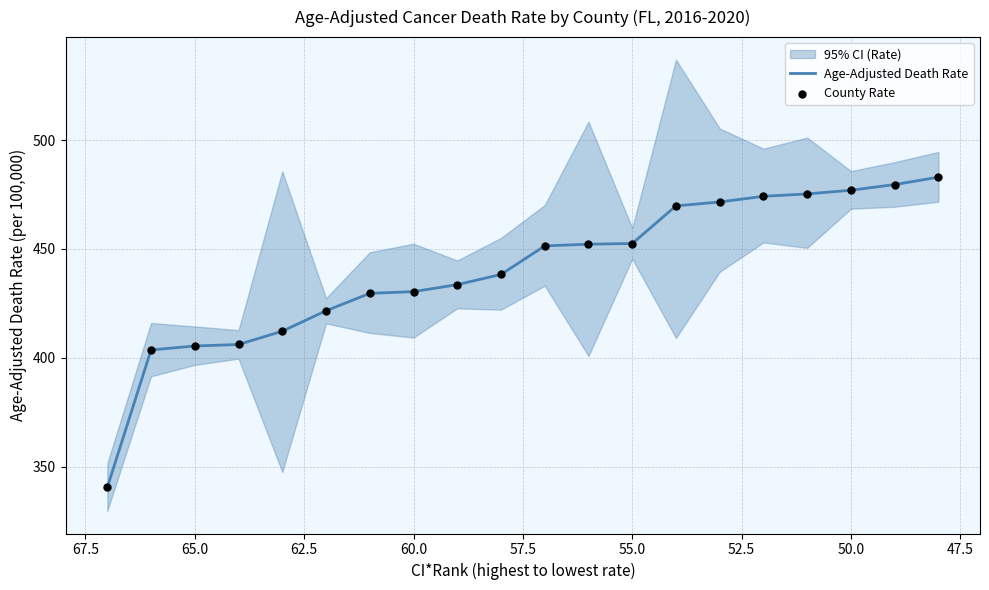

At how many categories does at least one series exceed 352?

19